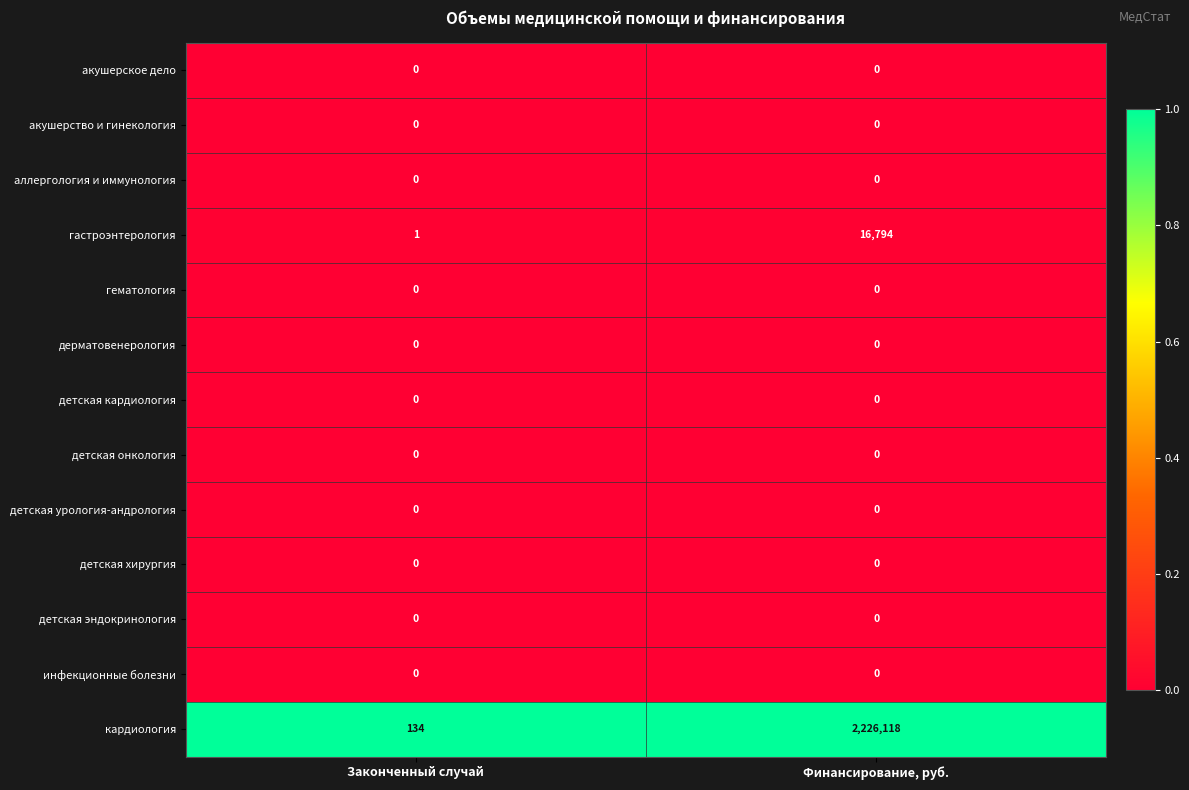

Which series changed the most between Законченный случай and Финансирование, руб.?

кардиология